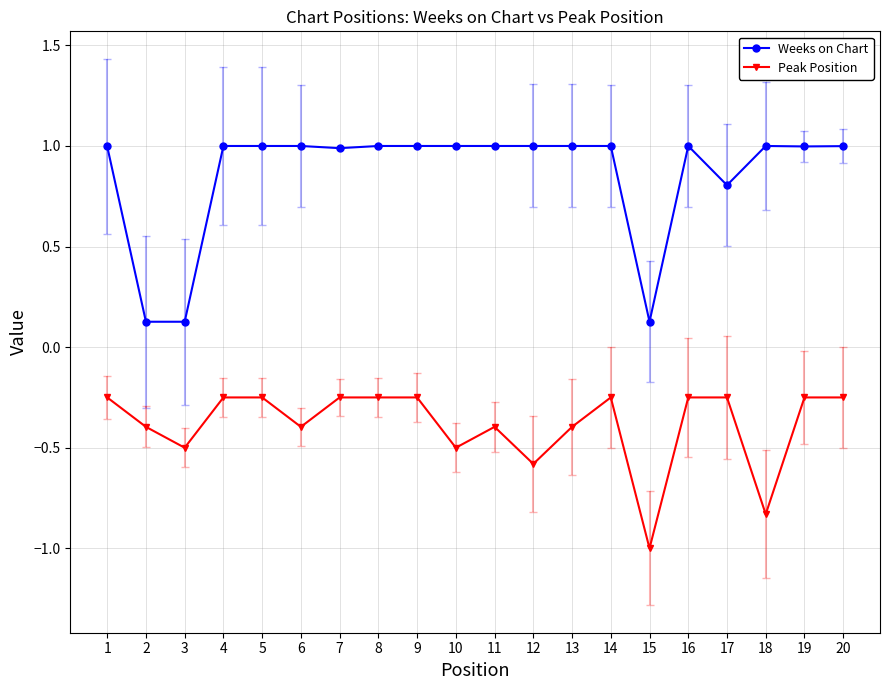

What is the value of the Weeks on Chart point at the 14th from the left?

1.0